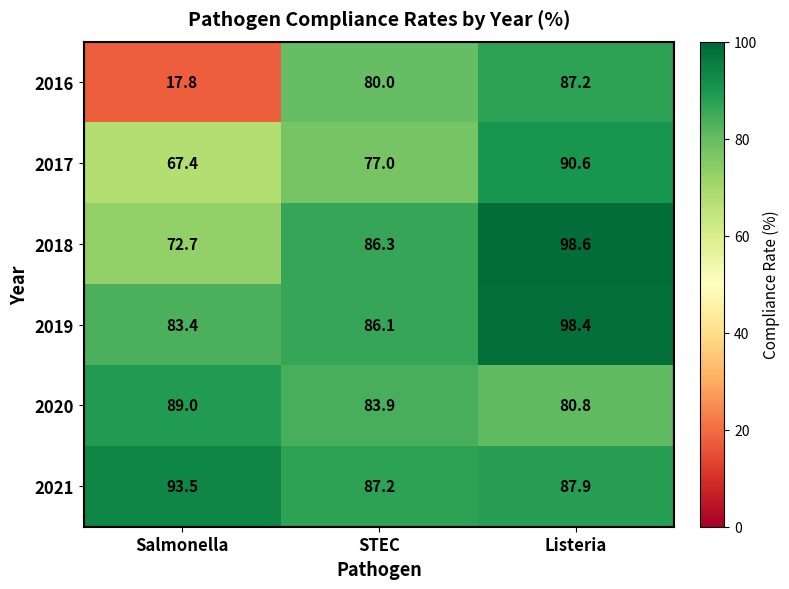

True or false: 2018 has a value of 64.9 at Listeria.

False